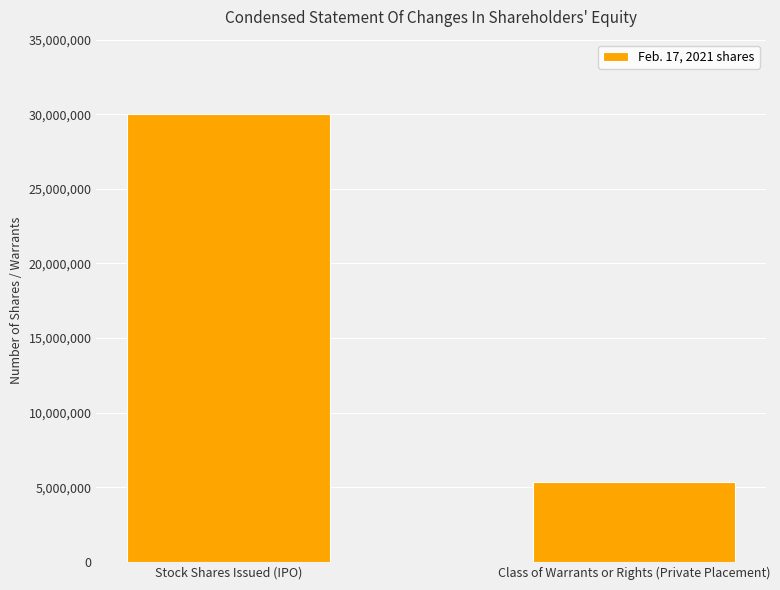

Count the number of data series in this chart.

1